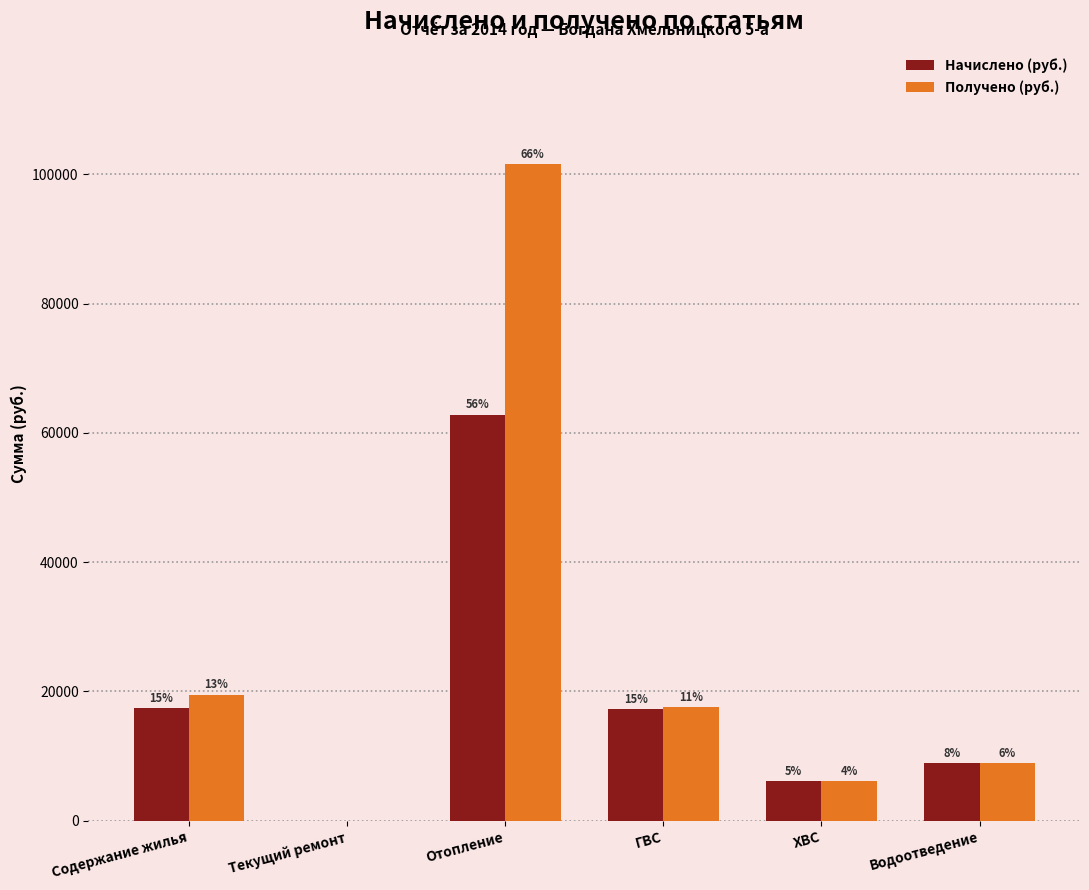

How many groups of bars are there?

6